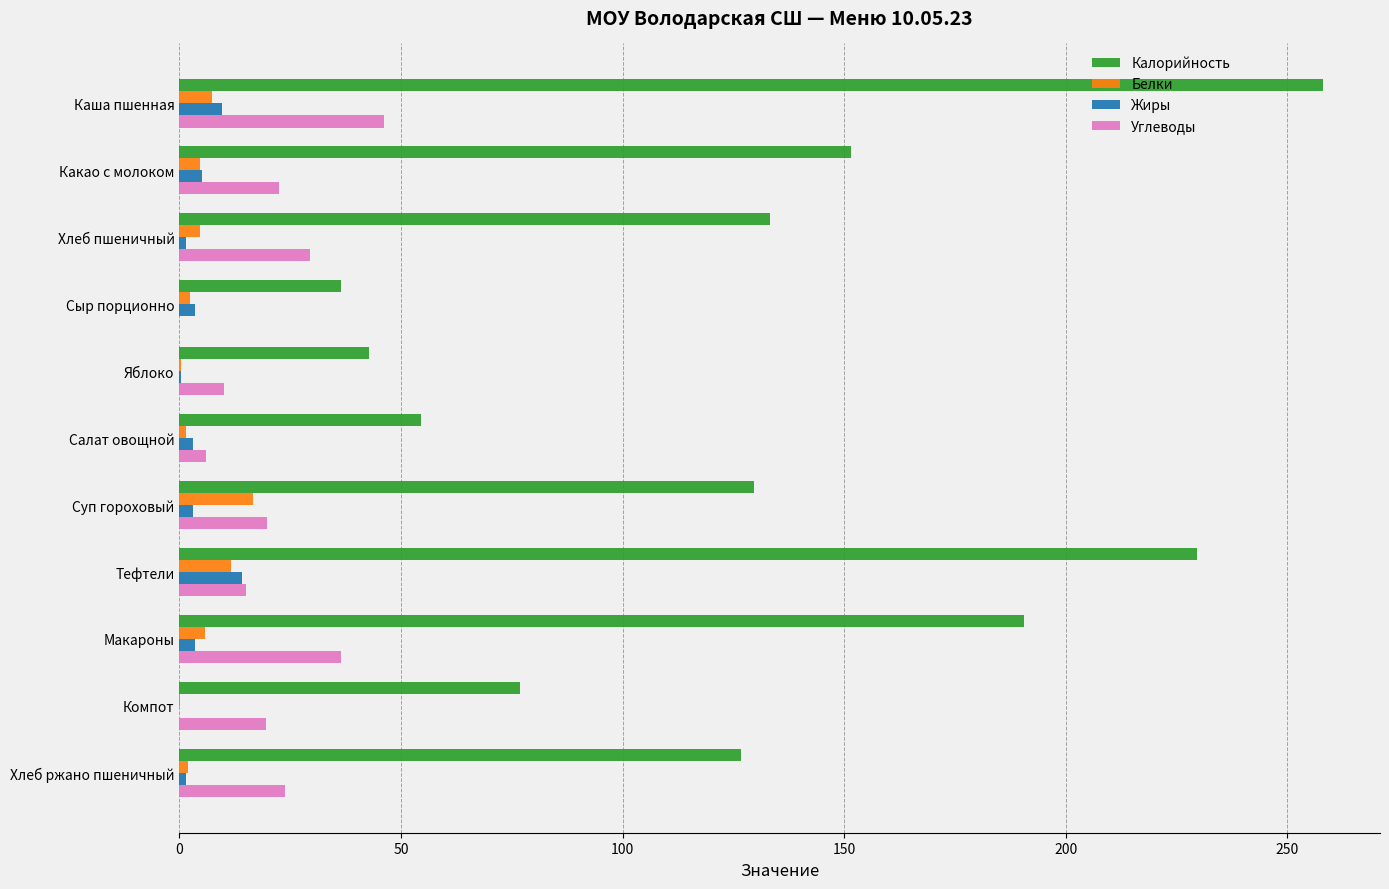

Which series has the largest total across all categories?

Калорийность